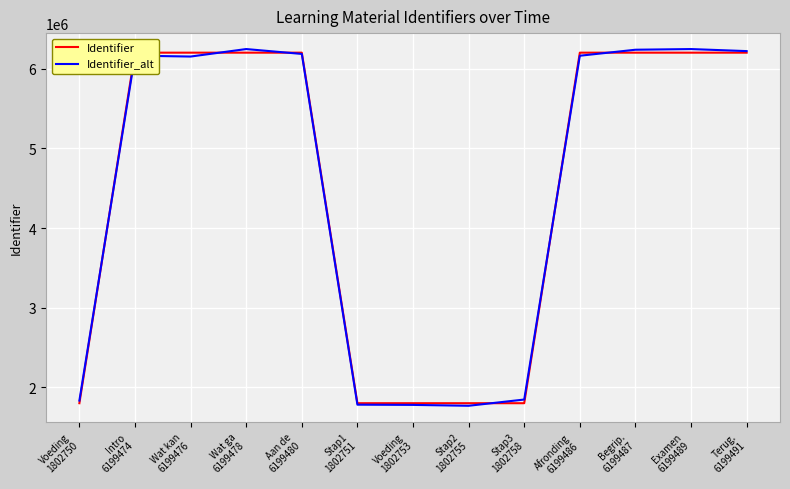

What position from the right is Afronding
6199486?

4